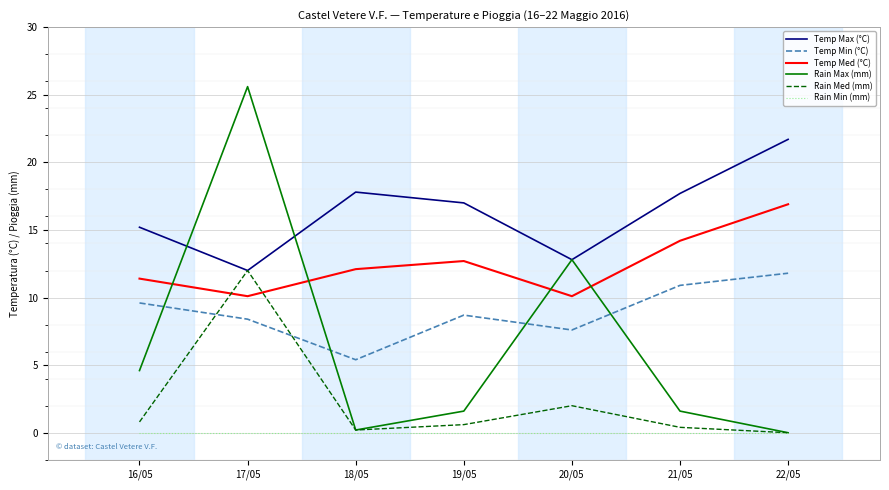

What is the average value of the Temp Med (°C) series?

12.5